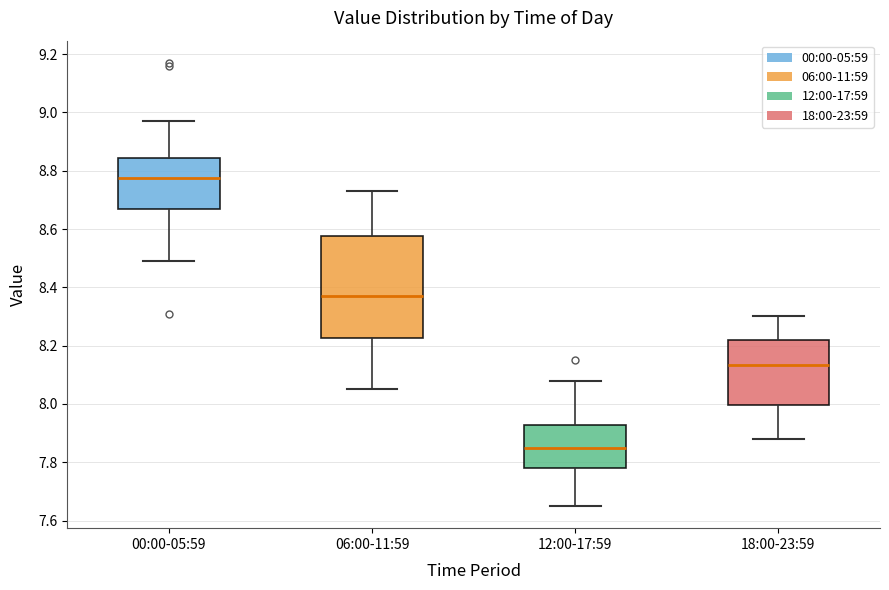

Where does the upper whisker of the box for 12:00-17:59 end on the y-axis? The values are not printed on the chart, so give them approximately, as read against the axis.

8.08